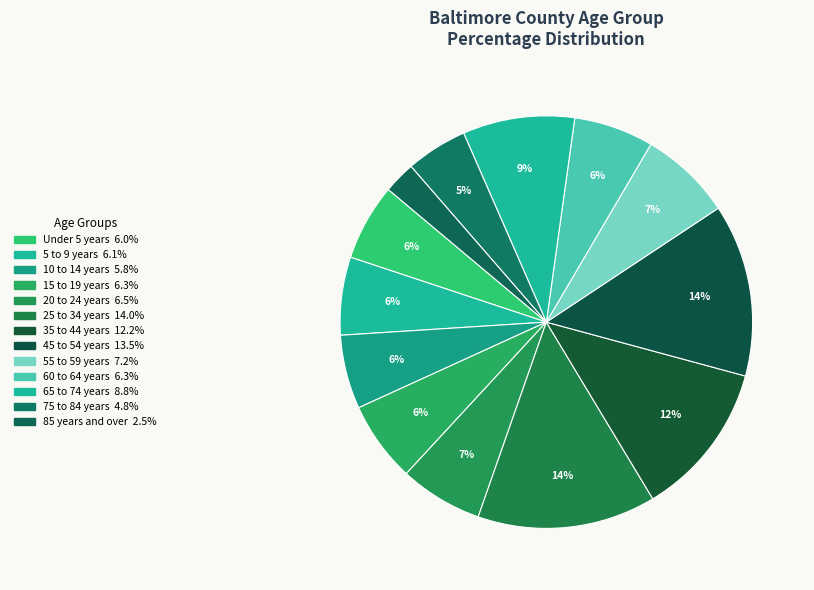

Do 5 to 9 years and 10 to 14 years together represent more than half of the pie?

No